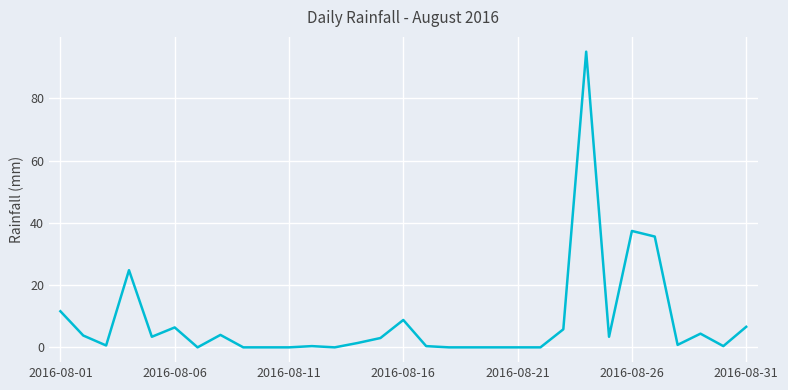

What is the maximum value shown in the chart?

95.0